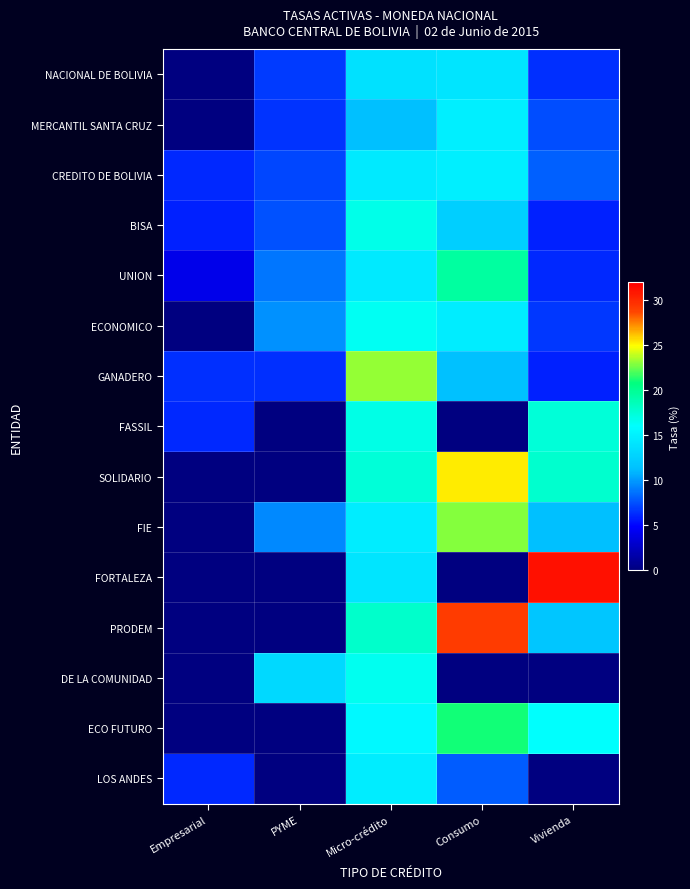

Which has a higher value, Micro-crédito or Consumo?

Consumo